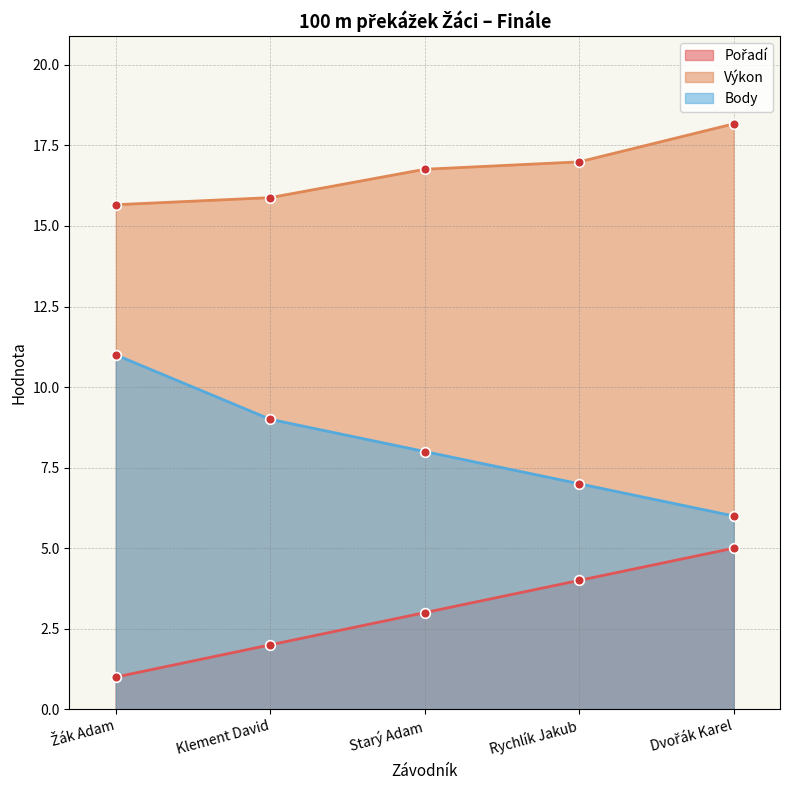

How many data points in Body are above 8?

2